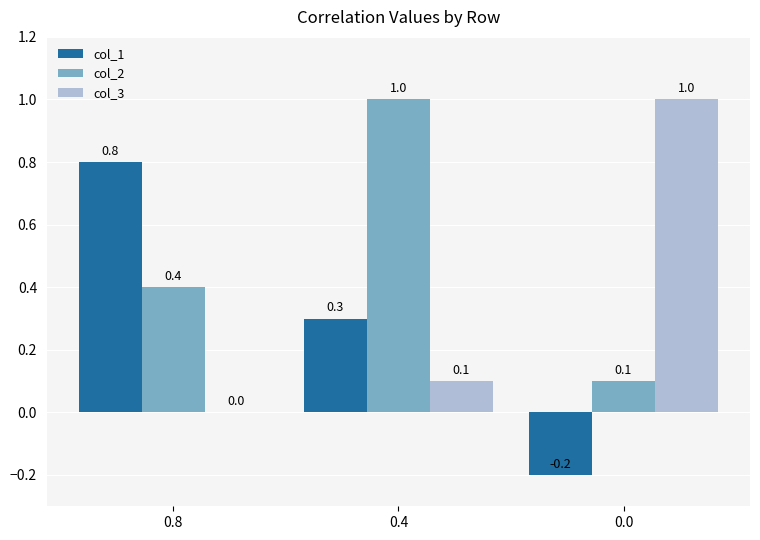

Between 0.8 and 0.4, which series saw the biggest shift?

col_2